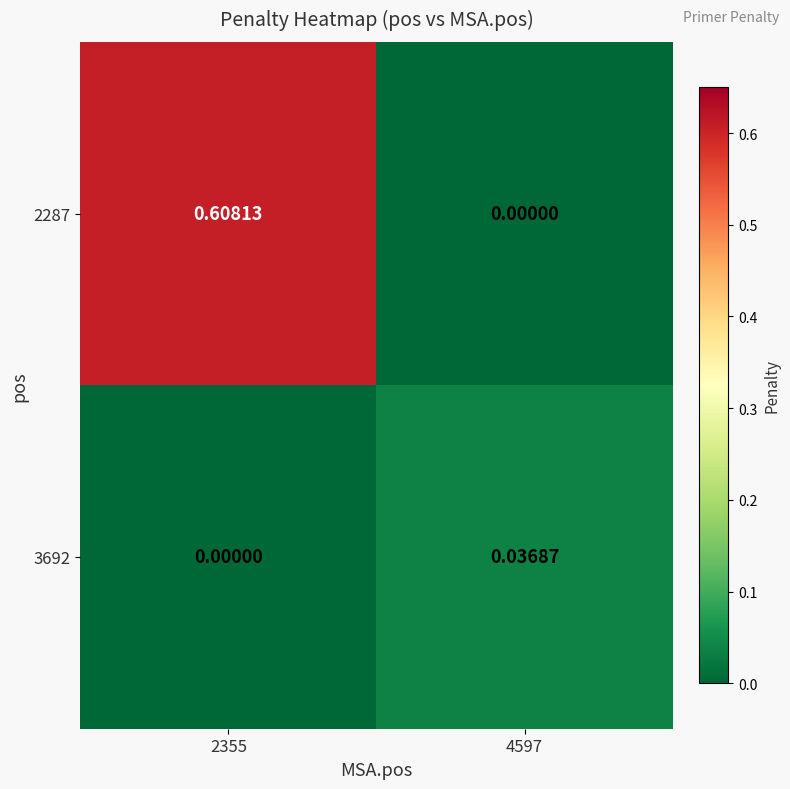

At which category is the sum across all series the highest?

2355